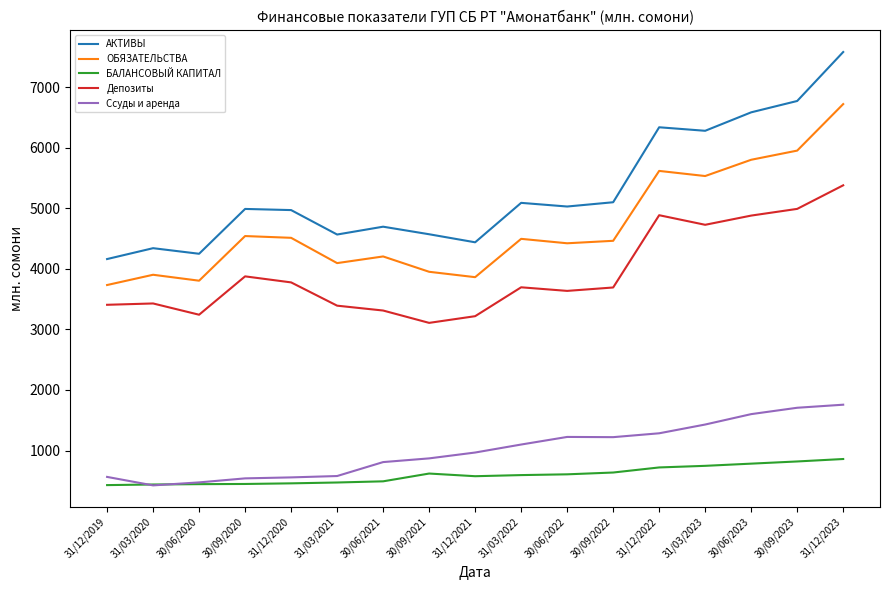

The АКТИВЫ series shows 4570.6 at 30/09/2021. True or false?

True